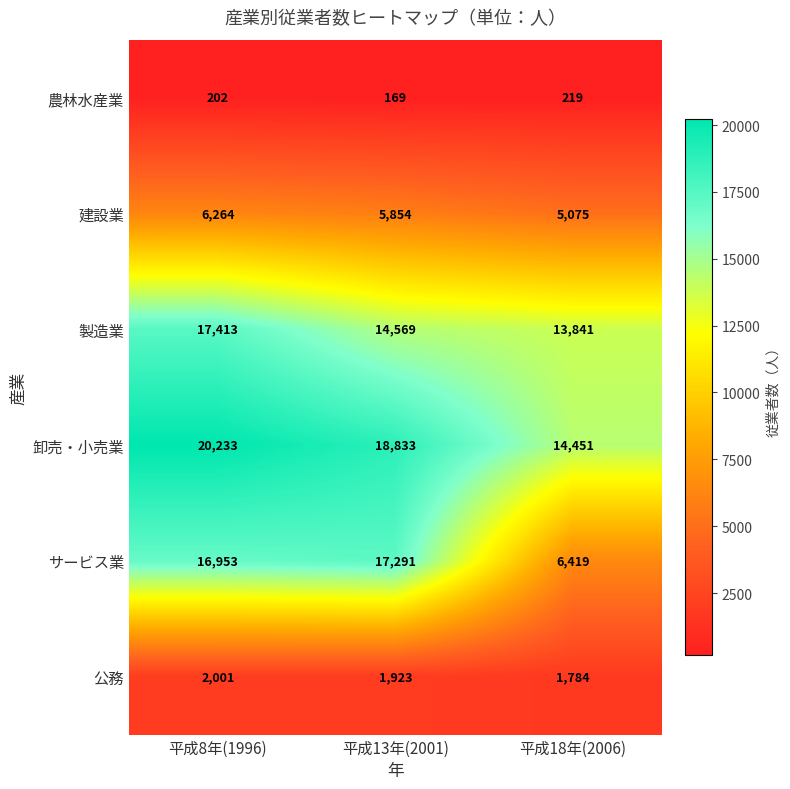

Which series has the widest spread of values?

サービス業